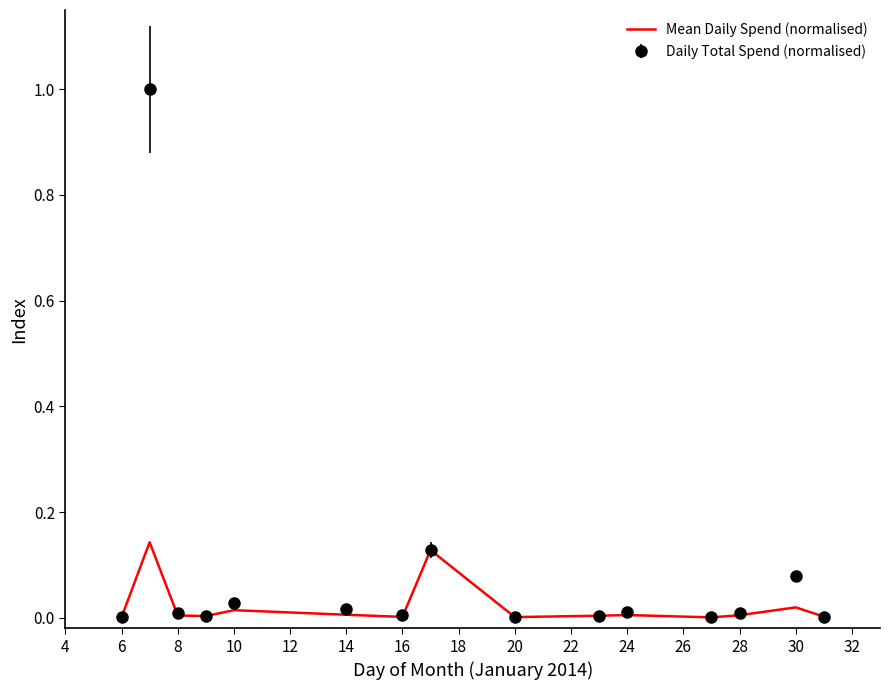

What is the maximum value shown in the chart?

1.0